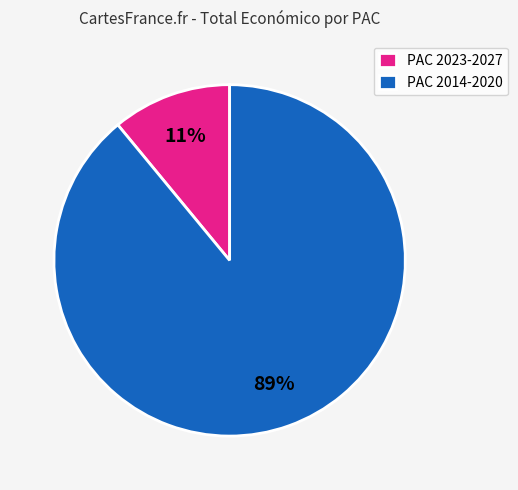

Is the sum of PAC 2014-2020 and PAC 2023-2027 greater than half?

Yes